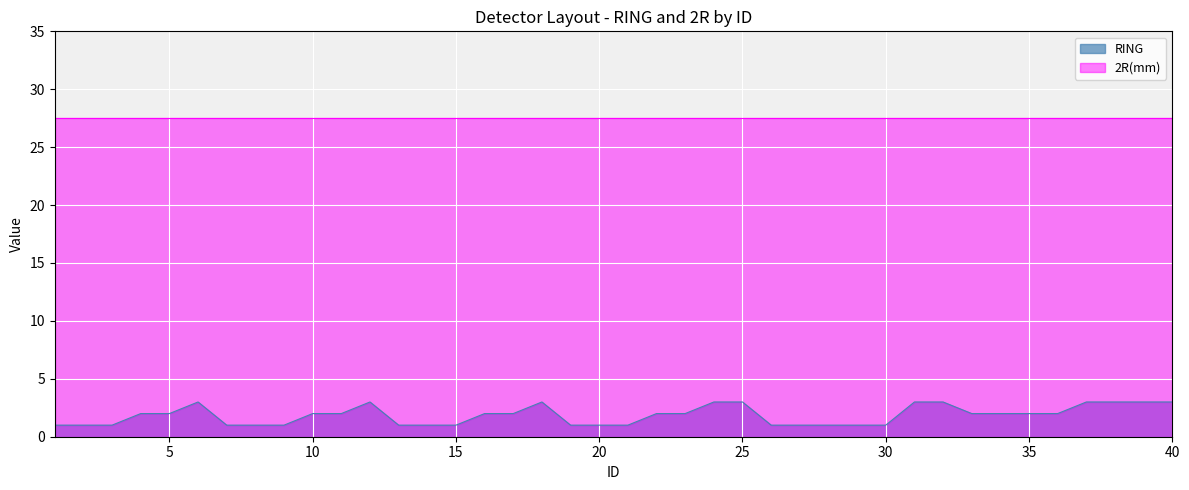

List the labels in order of value, smallest first.

1, 2, 3, 7, 8, 9, 13, 14, 15, 19, 20, 21, 26, 27, 28, 29, 30, 4, 5, 10, 11, 16, 17, 22, 23, 33, 34, 35, 36, 6, 12, 18, 24, 25, 31, 32, 37, 38, 39, 40